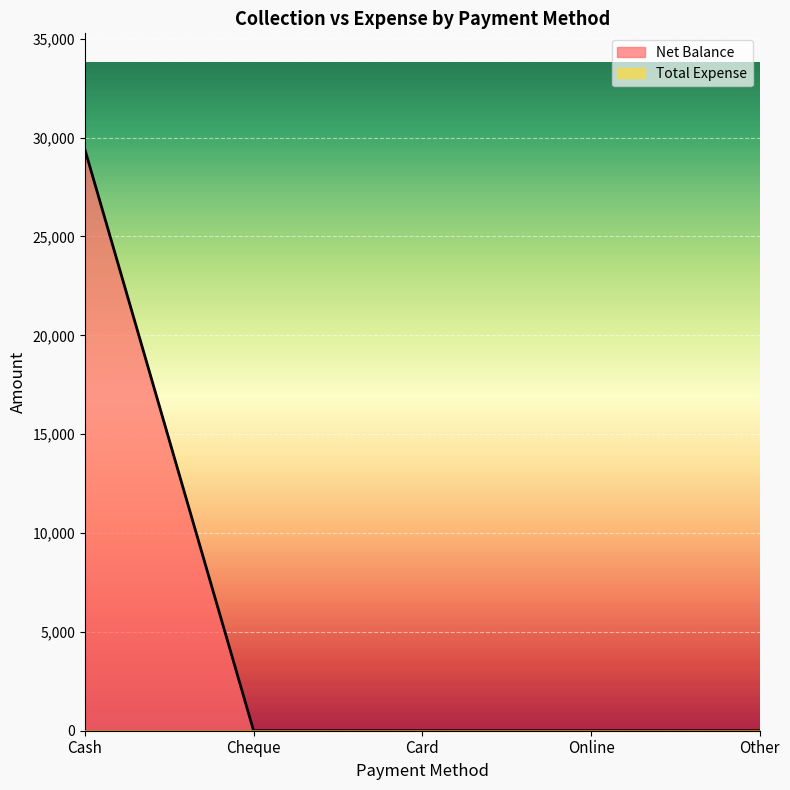

At which label is the value closest to 14698?

Cheque